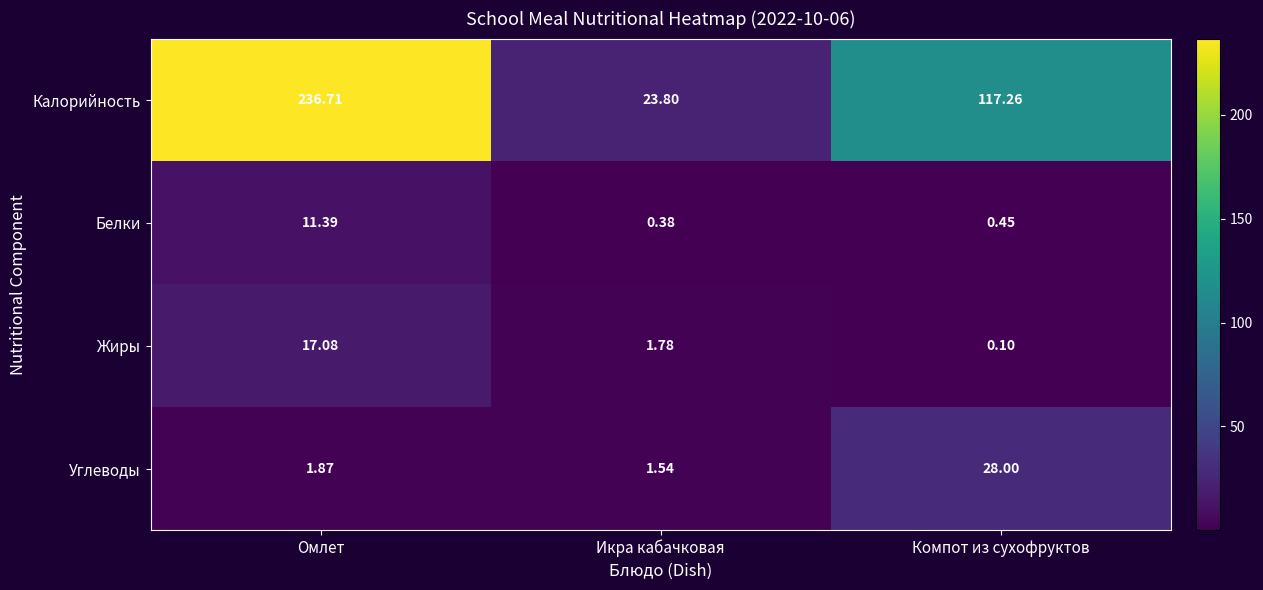

What is the difference between the highest and lowest values at Икра кабачковая?

23.4